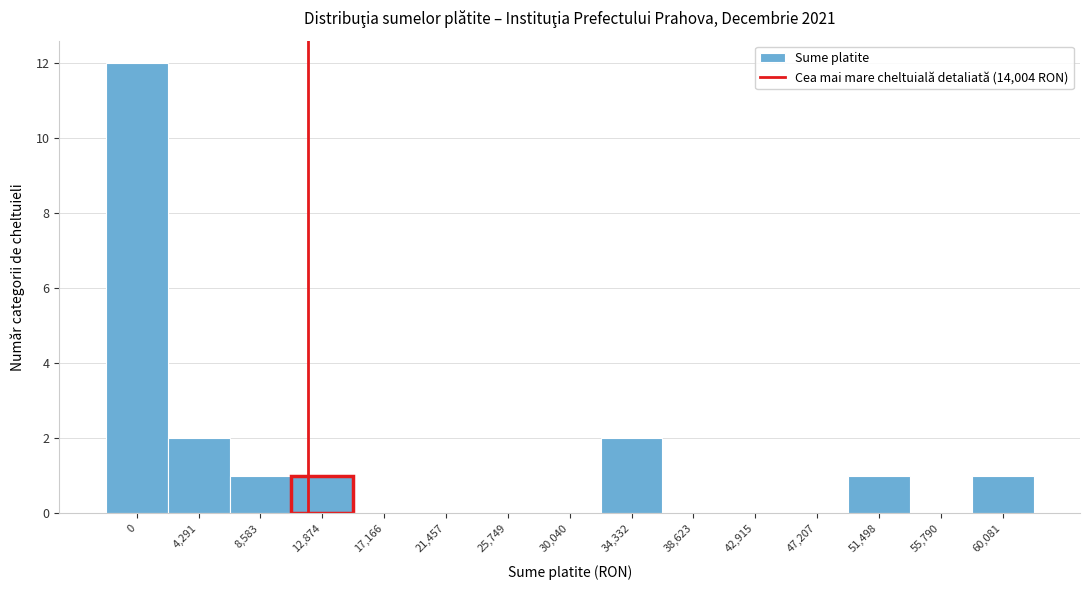

Reading right to left, transcribe all the data shown in this chart.

60,081=1	55,790=0	51,498=1	47,207=0	42,915=0	38,623=0	34,332=2	30,040=0	25,749=0	21,457=0	17,166=0	12,874=1	8,583=1	4,291=2	0=12